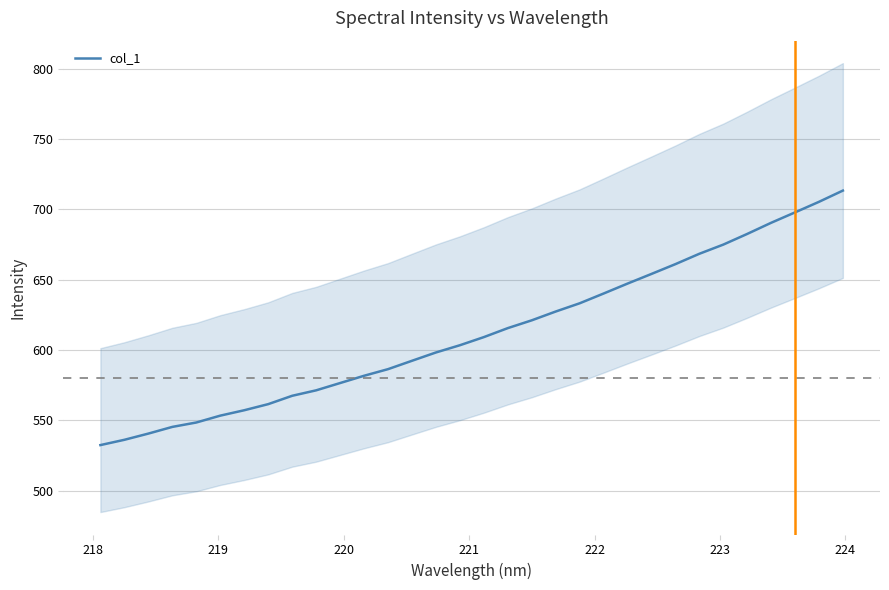

What is the lowest value of the col_1 series?

532.5